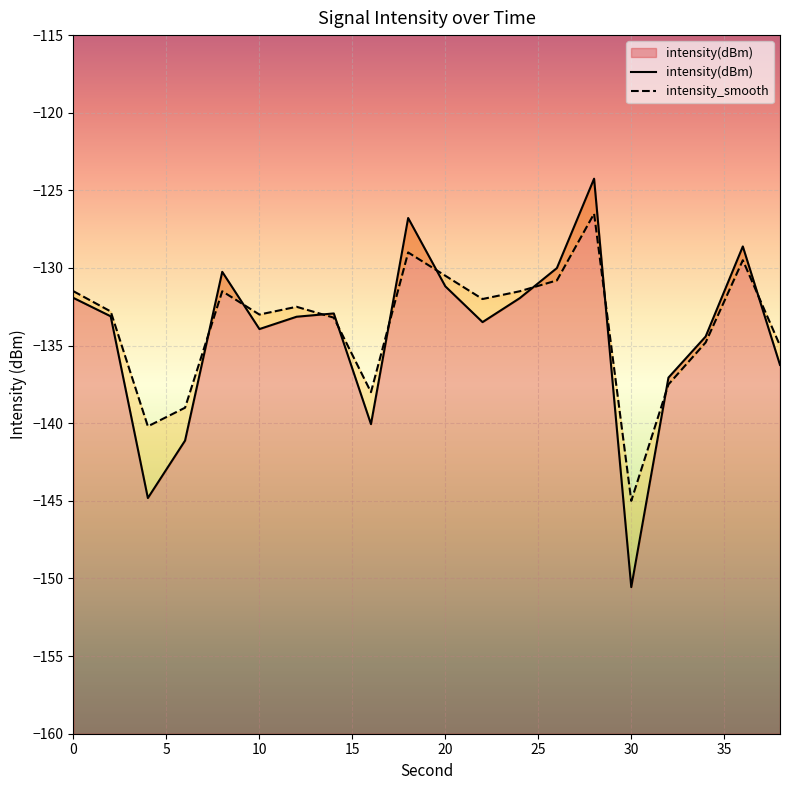

At which category does the chart reach its minimum across all series?

30